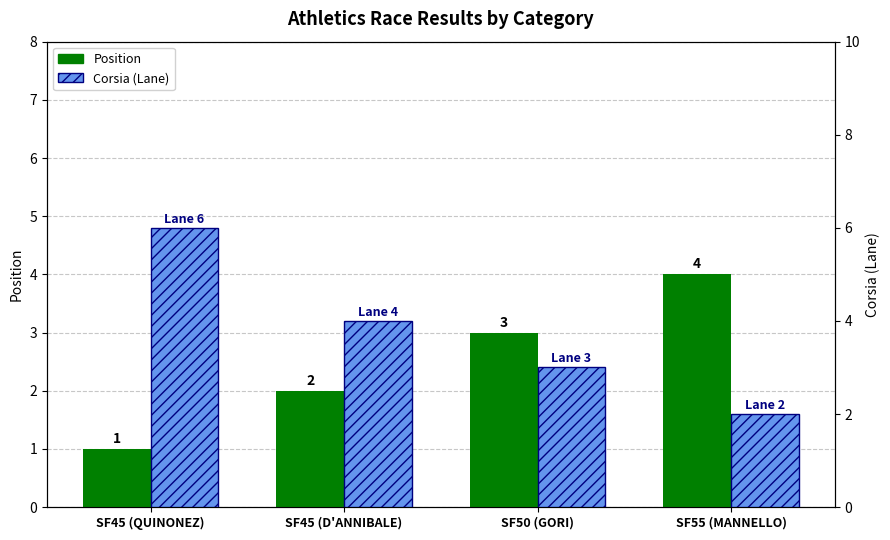

Reading right to left, list all the values displayed in this chart.

Position: SF55 (MANNELLO)=4	SF50 (GORI)=3	SF45 (D'ANNIBALE)=2	SF45 (QUINONEZ)=1
Corsia (Lane): SF55 (MANNELLO)=2	SF50 (GORI)=3	SF45 (D'ANNIBALE)=4	SF45 (QUINONEZ)=6